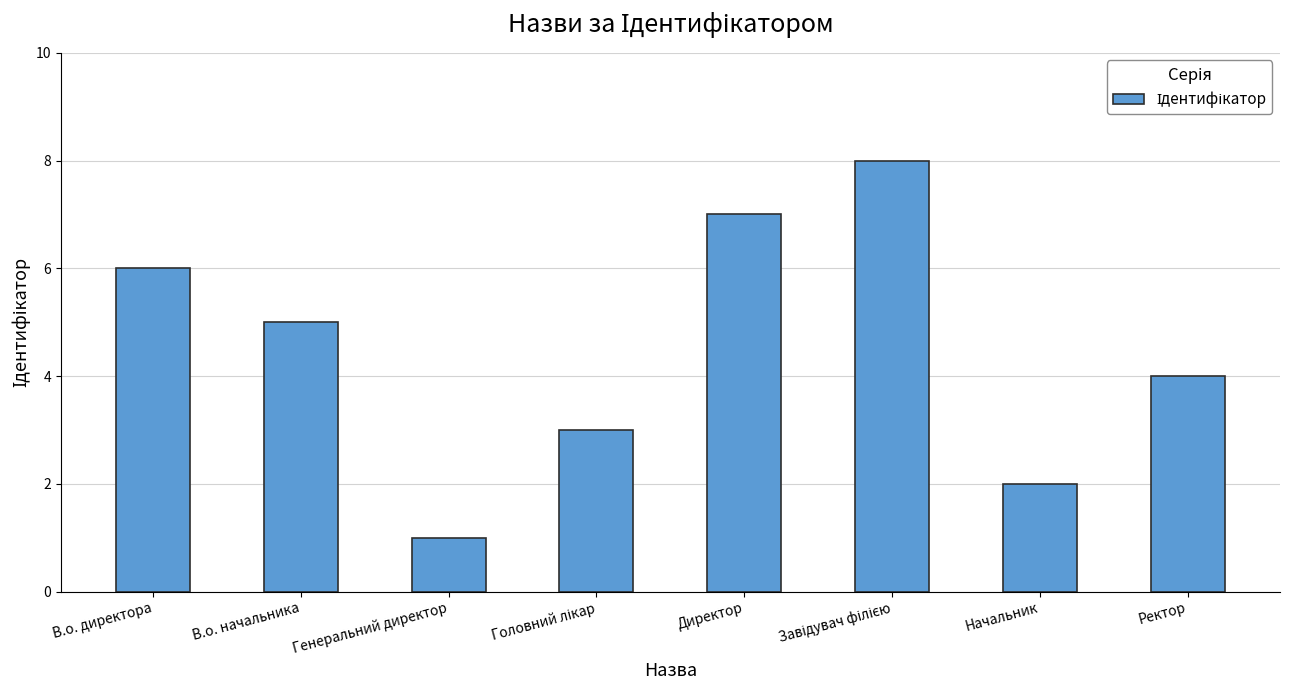

What is the change in value from Генеральний директор to Ректор?

+3